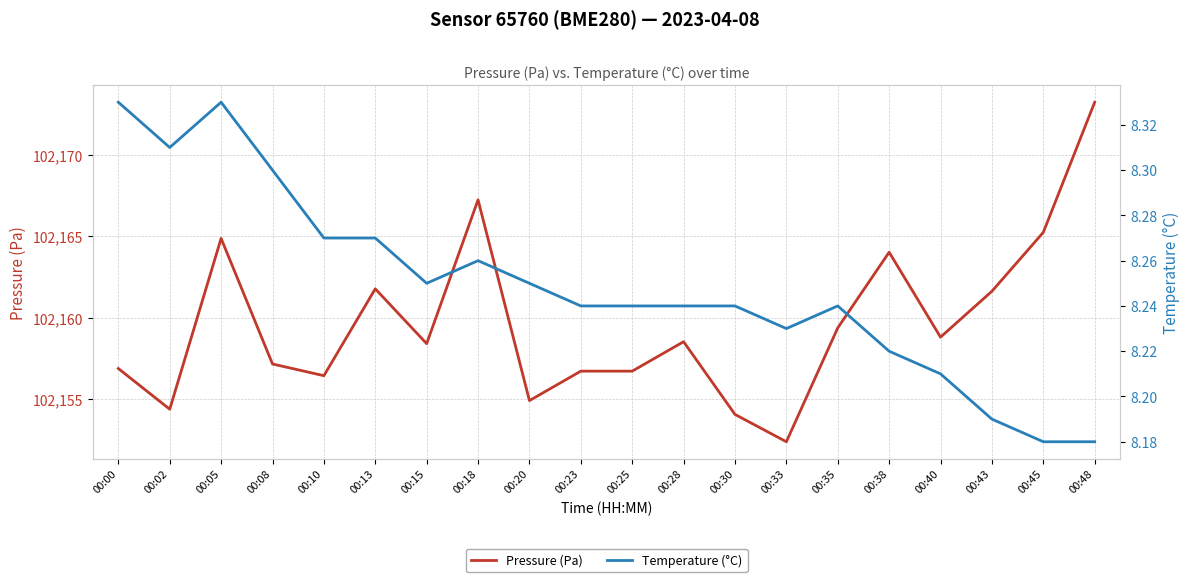

What is the value of the Pressure (Pa) point at the 4th from the left?

102157.2